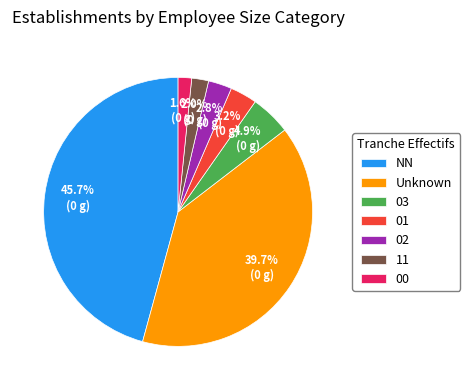

Between 02 and 03, which is larger?

03